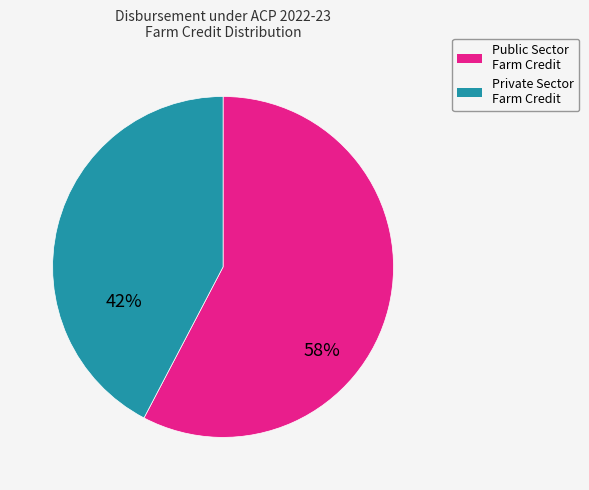

To the nearest percent, what is the average slice percentage?

50%